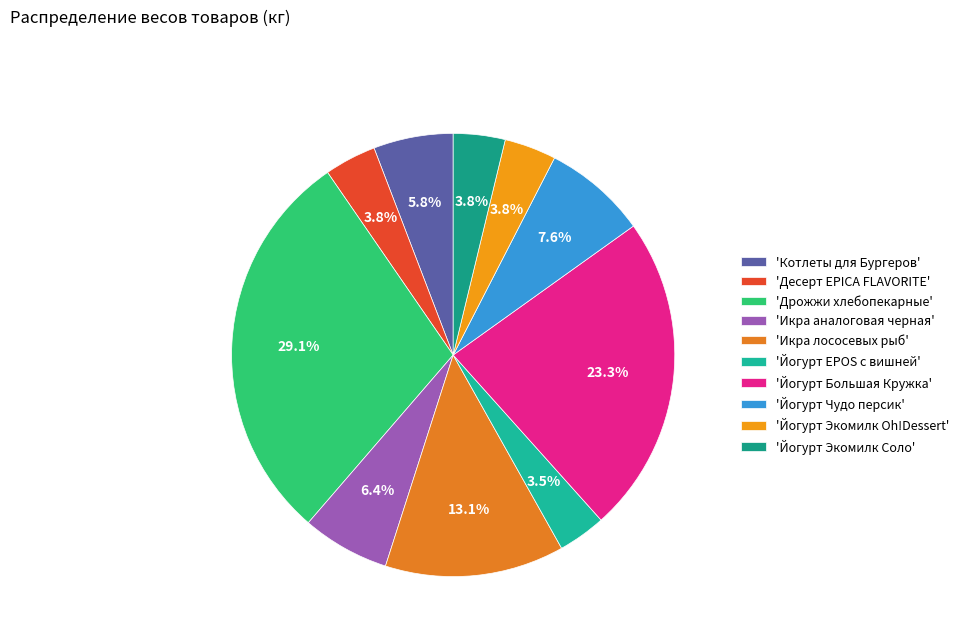

How many slices are in this pie chart?

10